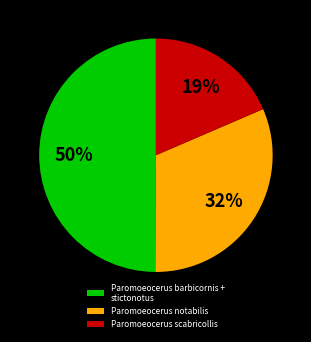

True or false: Paromoeocerus notabilis accounts for 32% of the total.

True